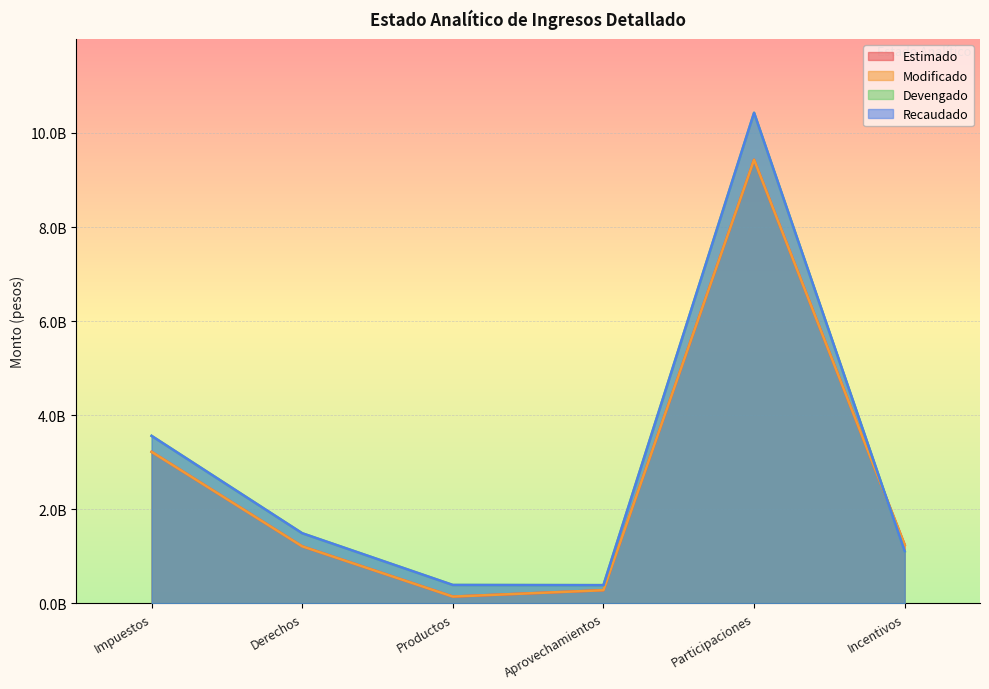

How many lines are shown in the chart?

4